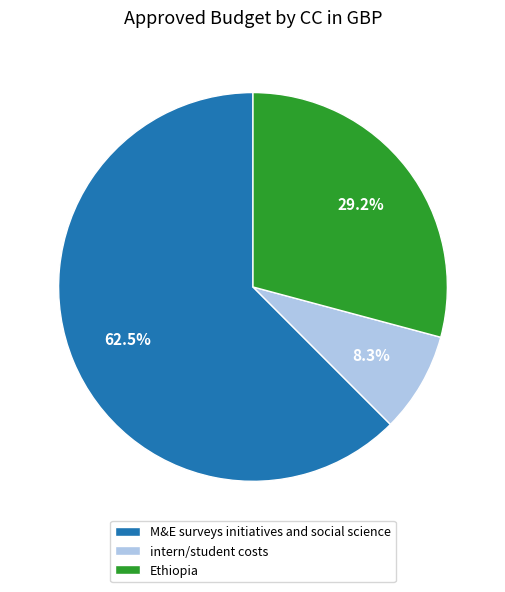

Which has a higher value, Ethiopia or intern/student costs?

Ethiopia